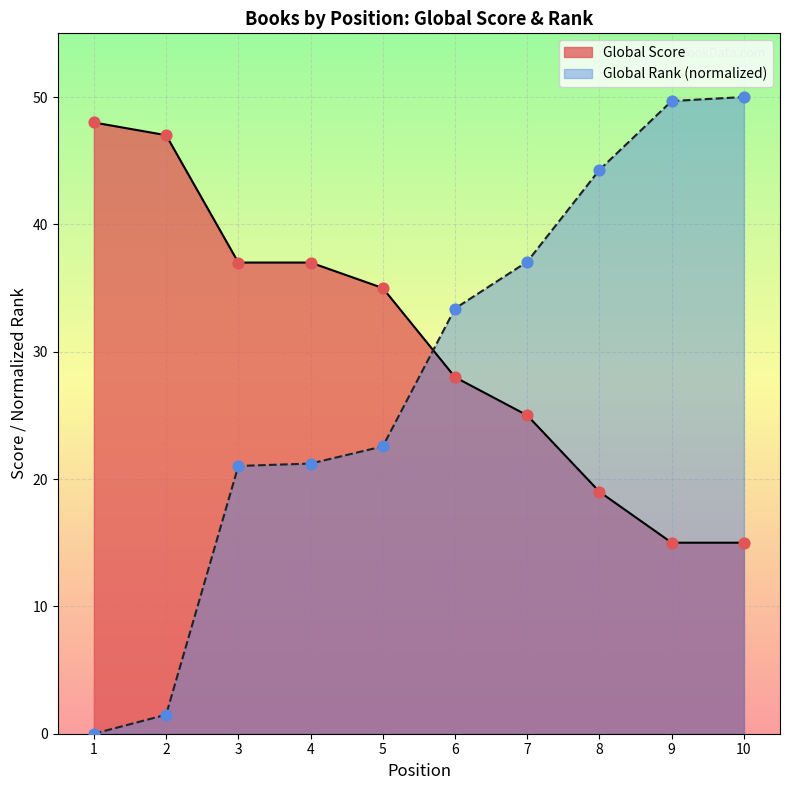

Which series contains the highest Y value?

Global Rank